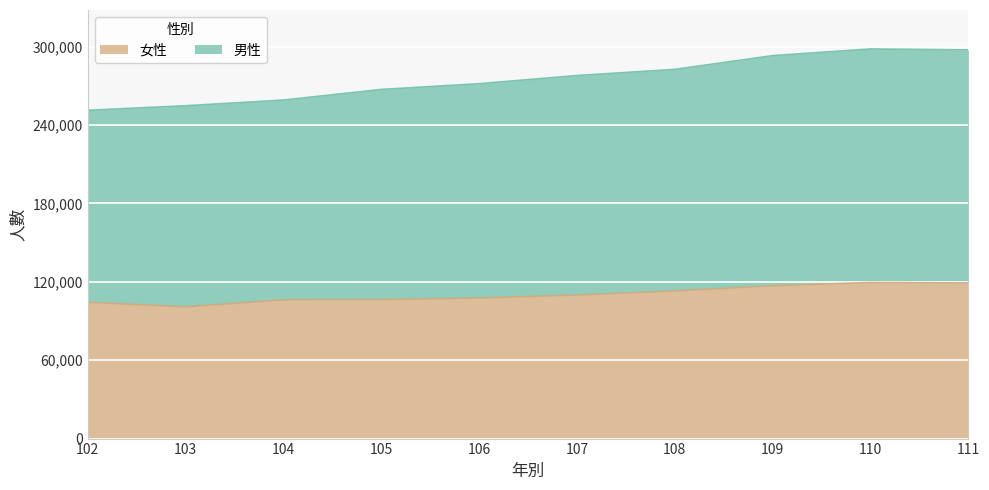

True or false: 男性 has more than 1 interior local peaks.

False